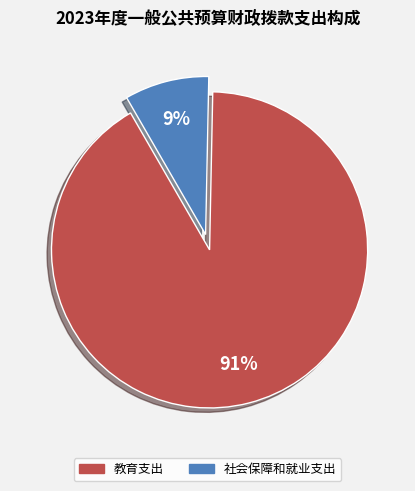

To the nearest percent, what portion does 教育支出 represent?

91%